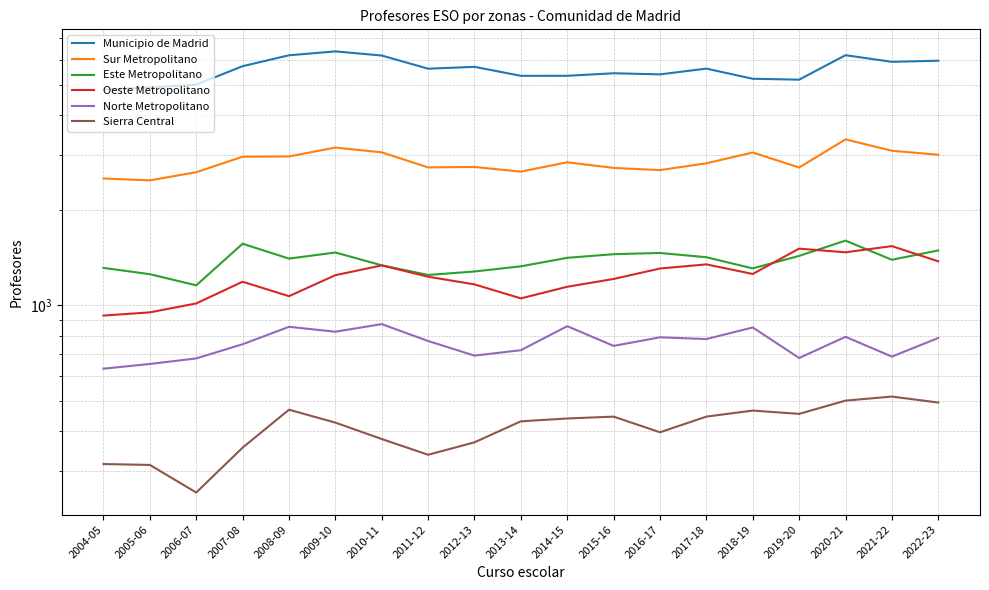

How many data points does each series have?

19